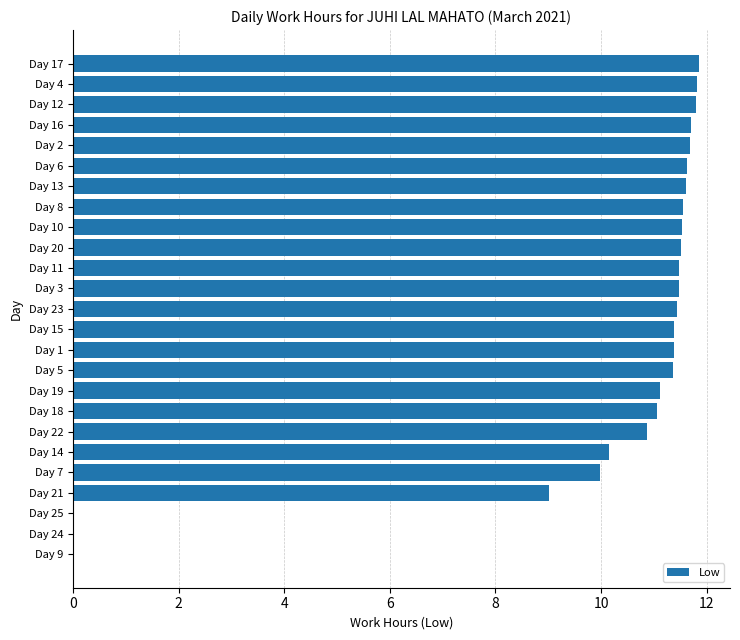

What is the sum of all values?

247.4